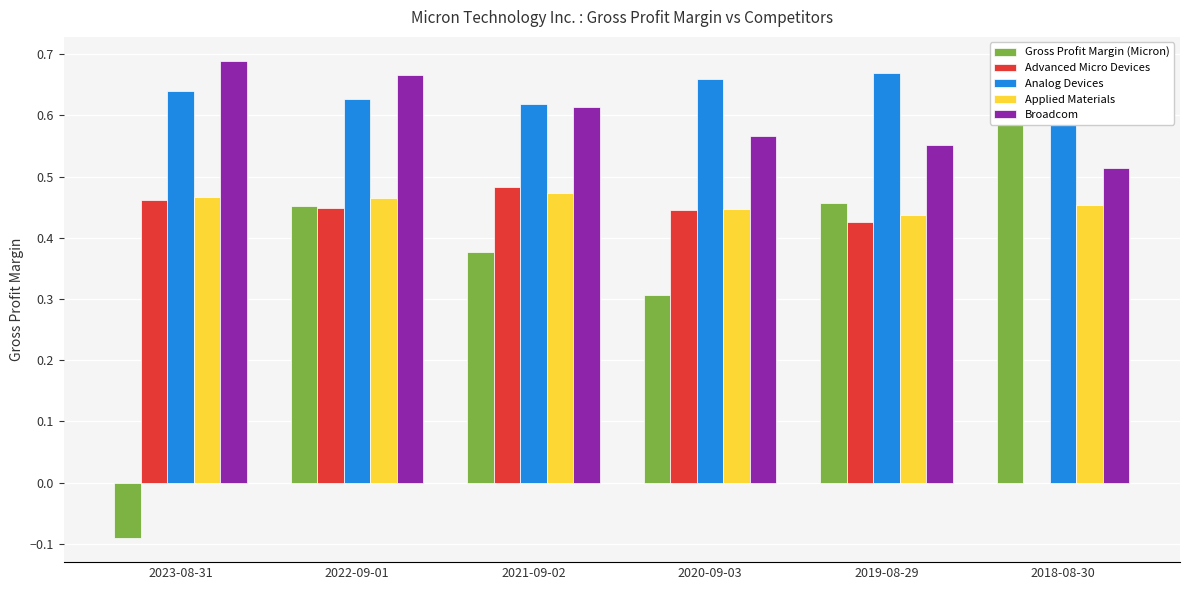

Does the chart contain any negative values?

Yes